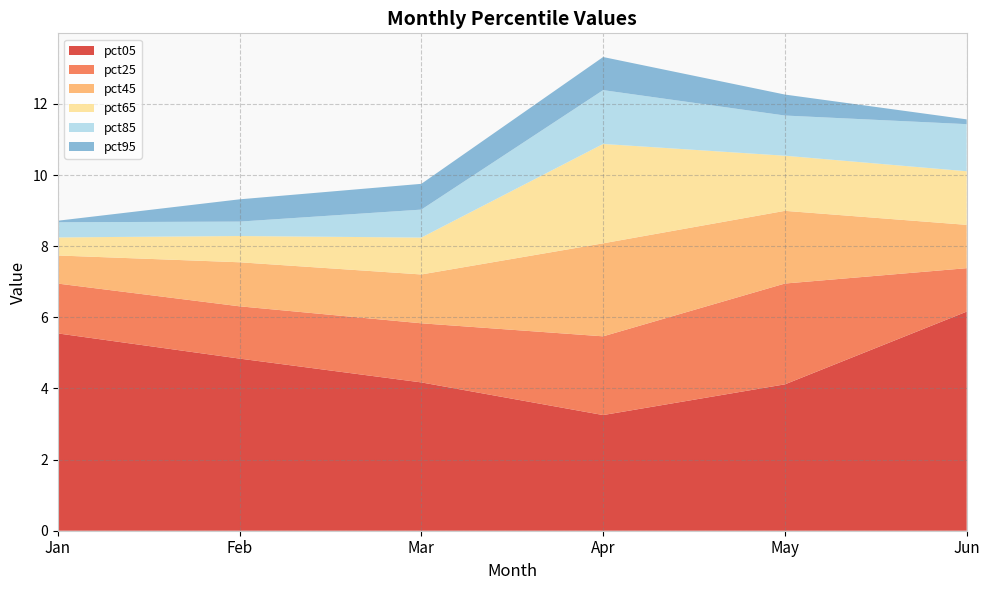

Reading left to right, transcribe all the data shown in this chart.

pct05: Jan=5.5	Feb=4.8	Mar=4.2	Apr=3.3	May=4.1	Jun=6.2
pct25: Jan=1.4	Feb=1.5	Mar=1.7	Apr=2.2	May=2.8	Jun=1.2
pct45: Jan=0.8	Feb=1.2	Mar=1.4	Apr=2.6	May=2.0	Jun=1.2
pct65: Jan=0.5	Feb=0.7	Mar=1.0	Apr=2.8	May=1.5	Jun=1.5
pct85: Jan=0.4	Feb=0.4	Mar=0.8	Apr=1.5	May=1.1	Jun=1.3
pct95: Jan=0.0	Feb=0.6	Mar=0.7	Apr=0.9	May=0.6	Jun=0.1